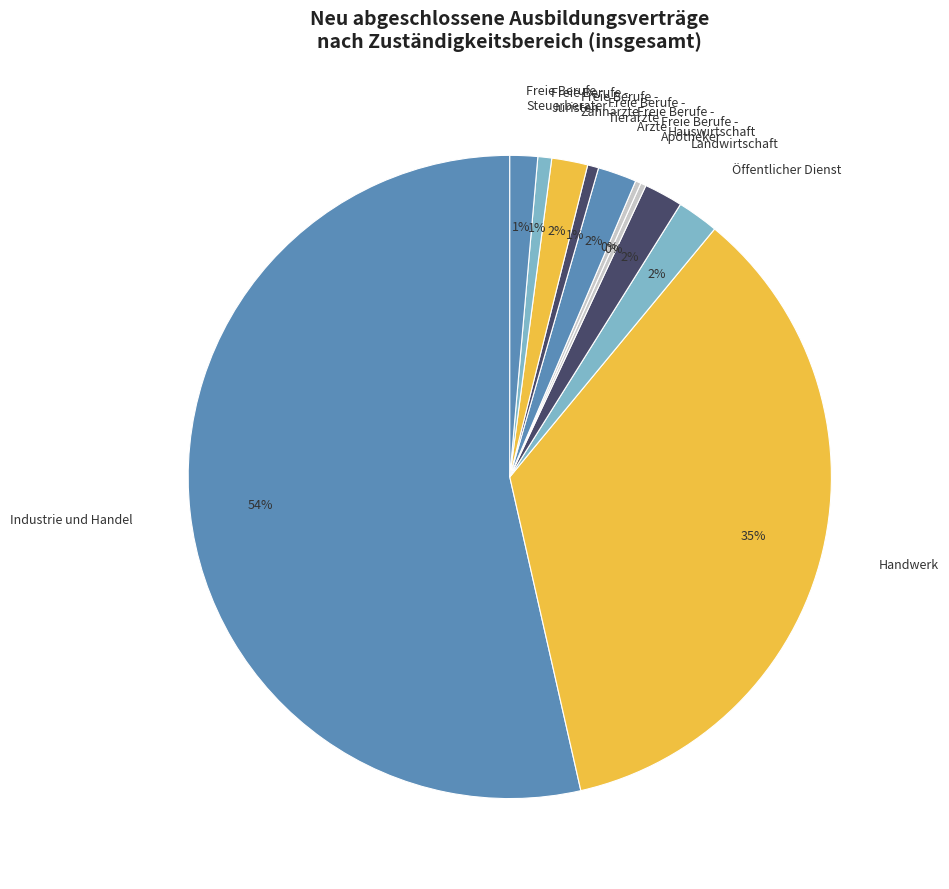

Combined, do Freie Berufe - Apotheker and Freie Berufe - Steuerberater account for over 50%?

No